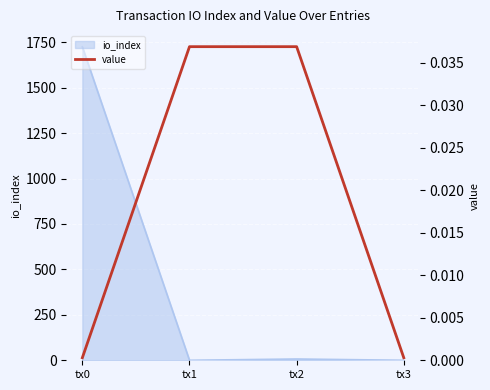

Is it true that the value at tx3 is 0.0?

True